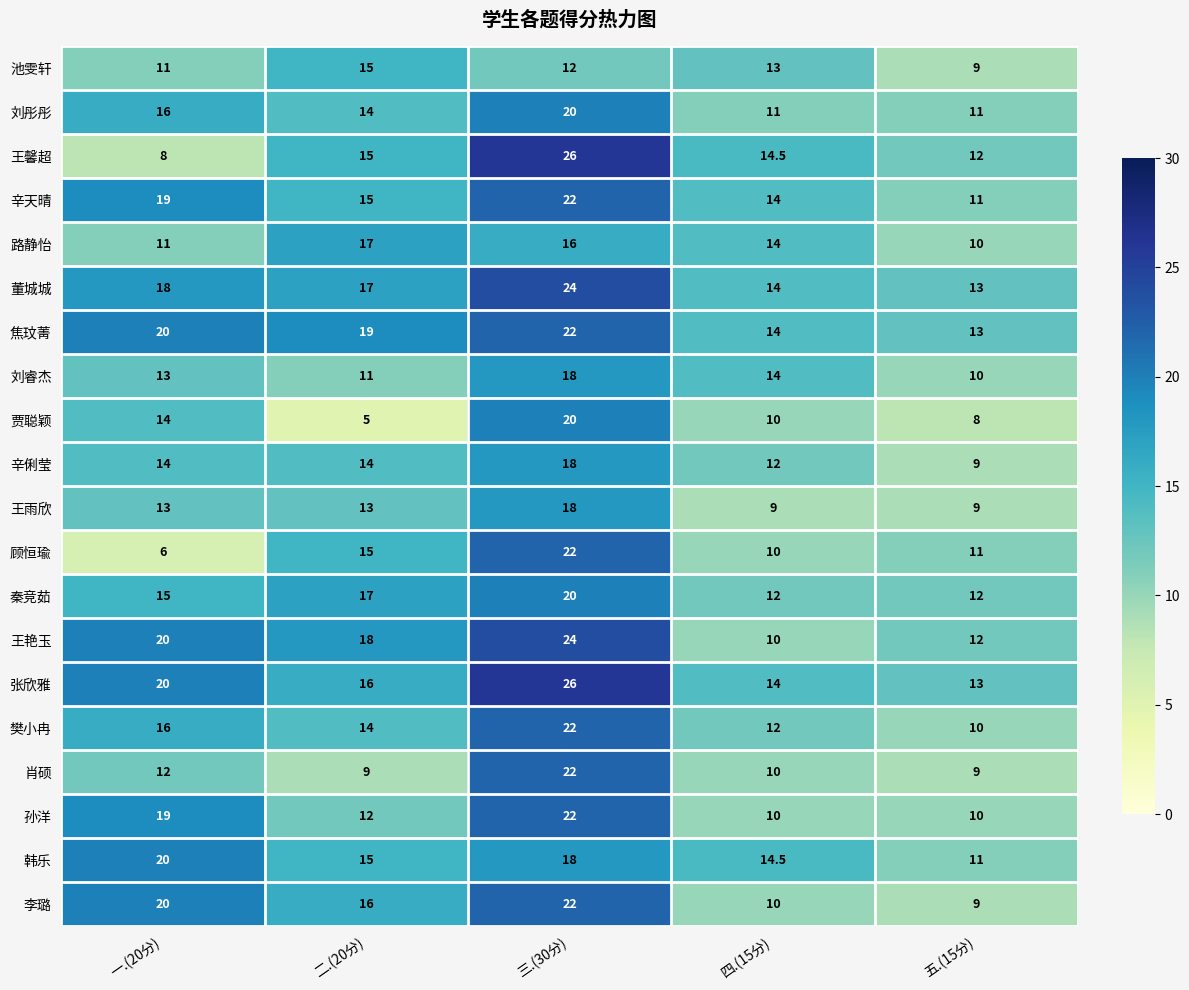

True or false: 焦玟菁 has a value of 14.0 at 四.(15分).

True